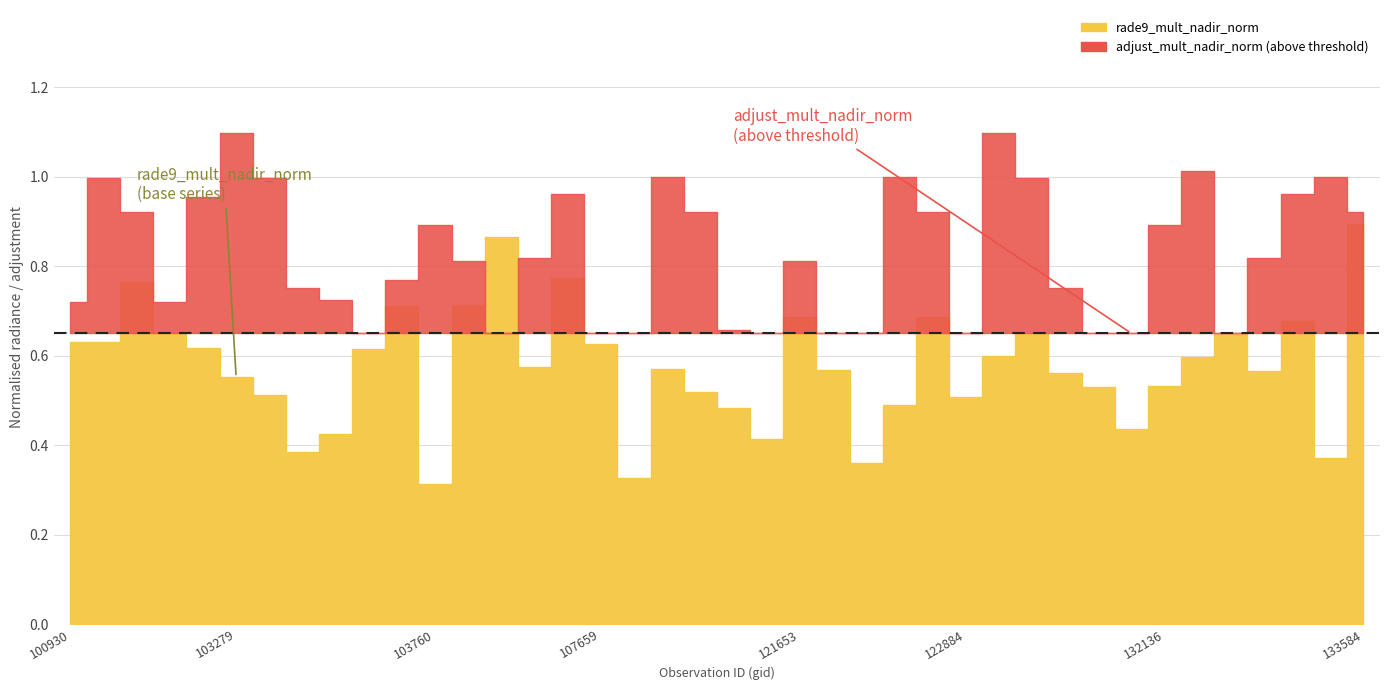

Which series ends up on top after the final intersection of adjust_mult_nadir_norm and rade9_mult_nadir_norm?

adjust_mult_nadir_norm